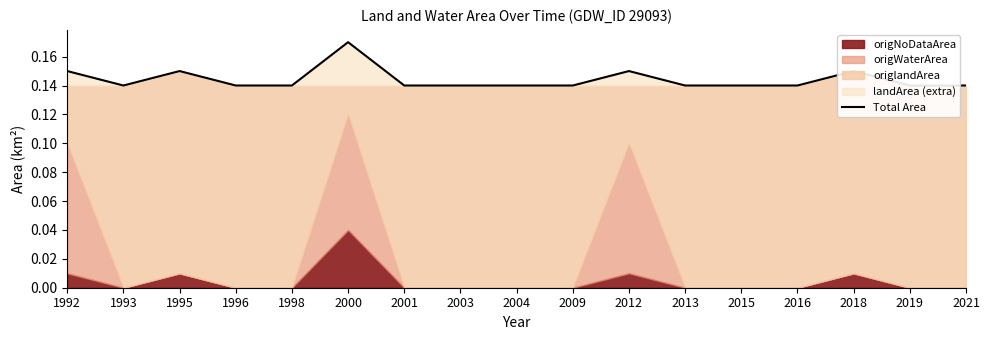

At which category does the chart reach its minimum across all series?

1993